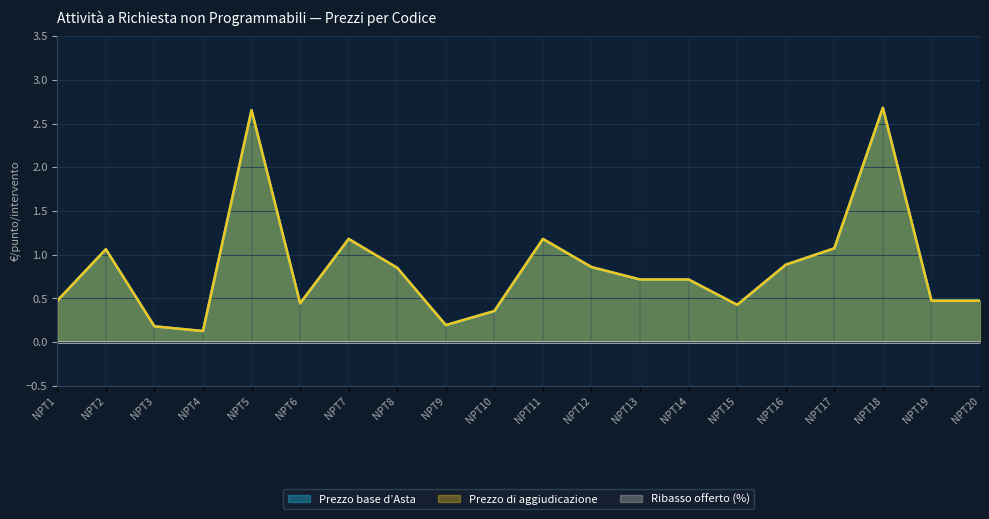

Does the chart have visible grid lines?

Yes